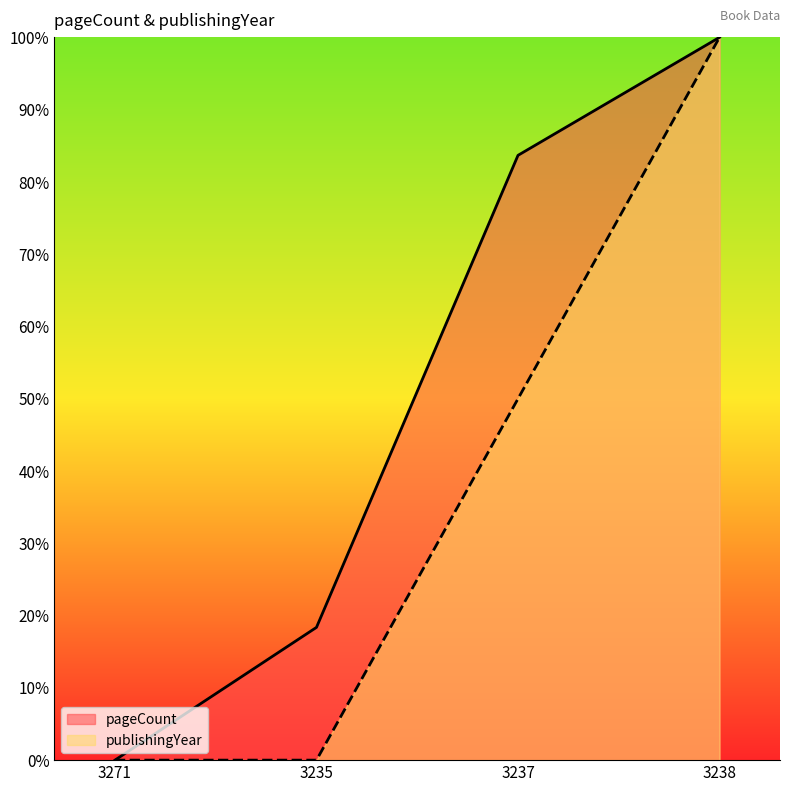

List the labels in order of publishingYear value, largest first.

3238, 3237, 3271, 3235